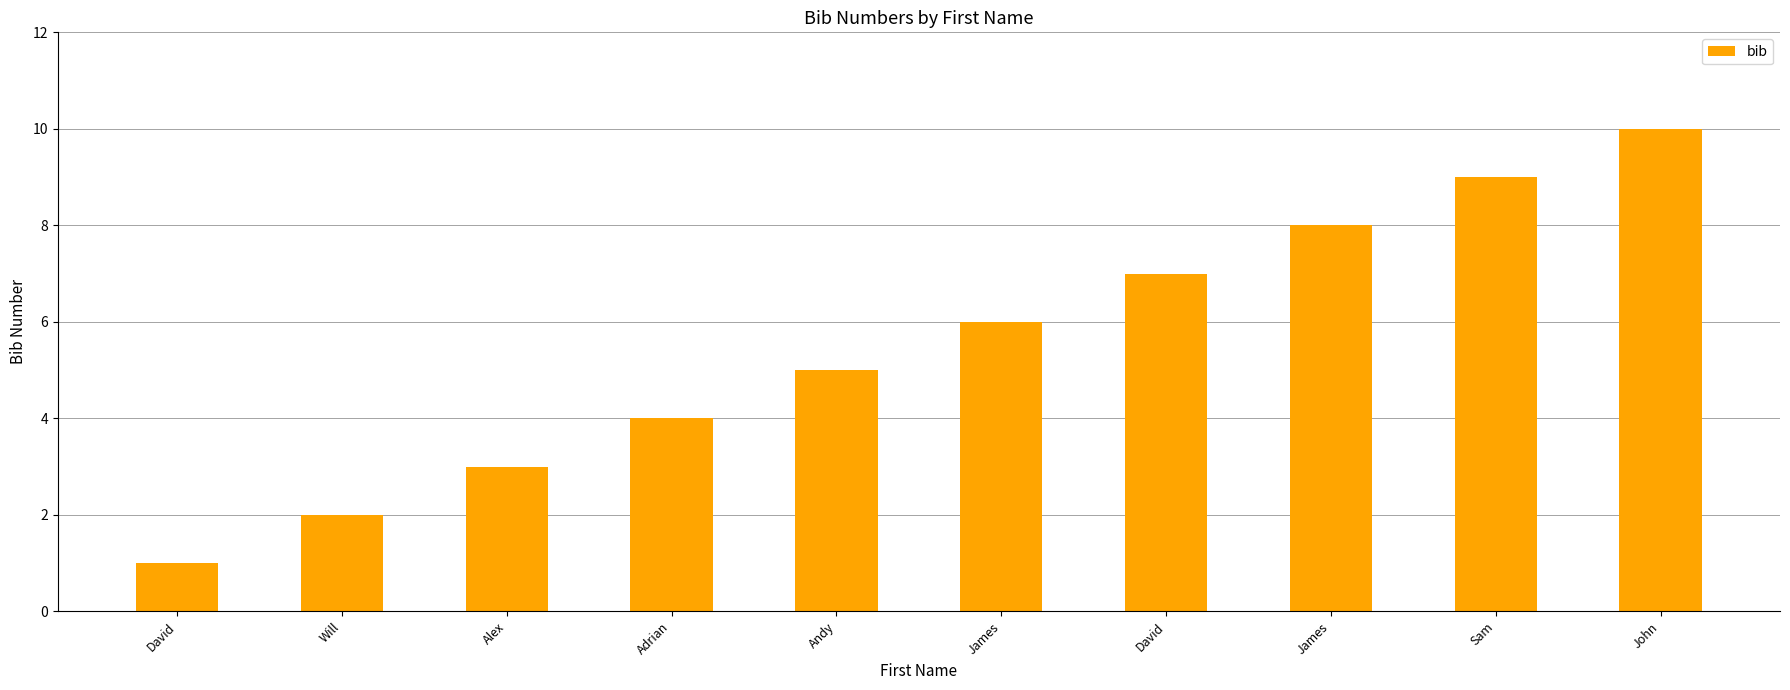

How many categories are shown in the chart?

10